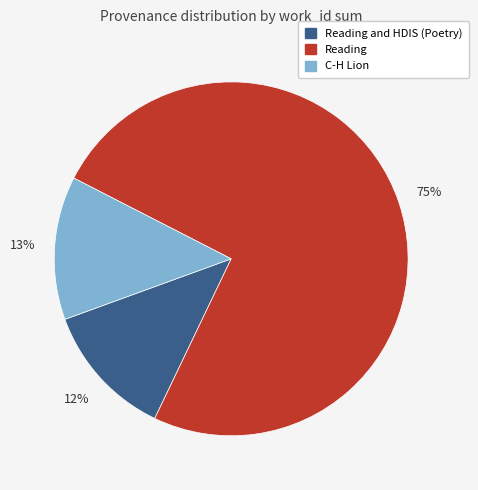

To the nearest percent, what is the average slice percentage?

33%